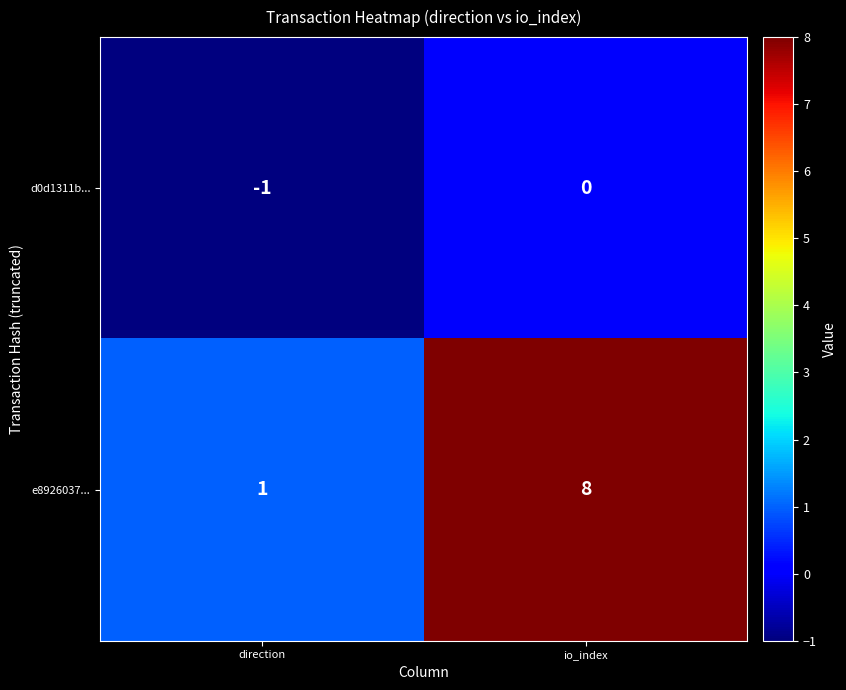

What is the difference between the e8926037... values at io_index and direction?

7